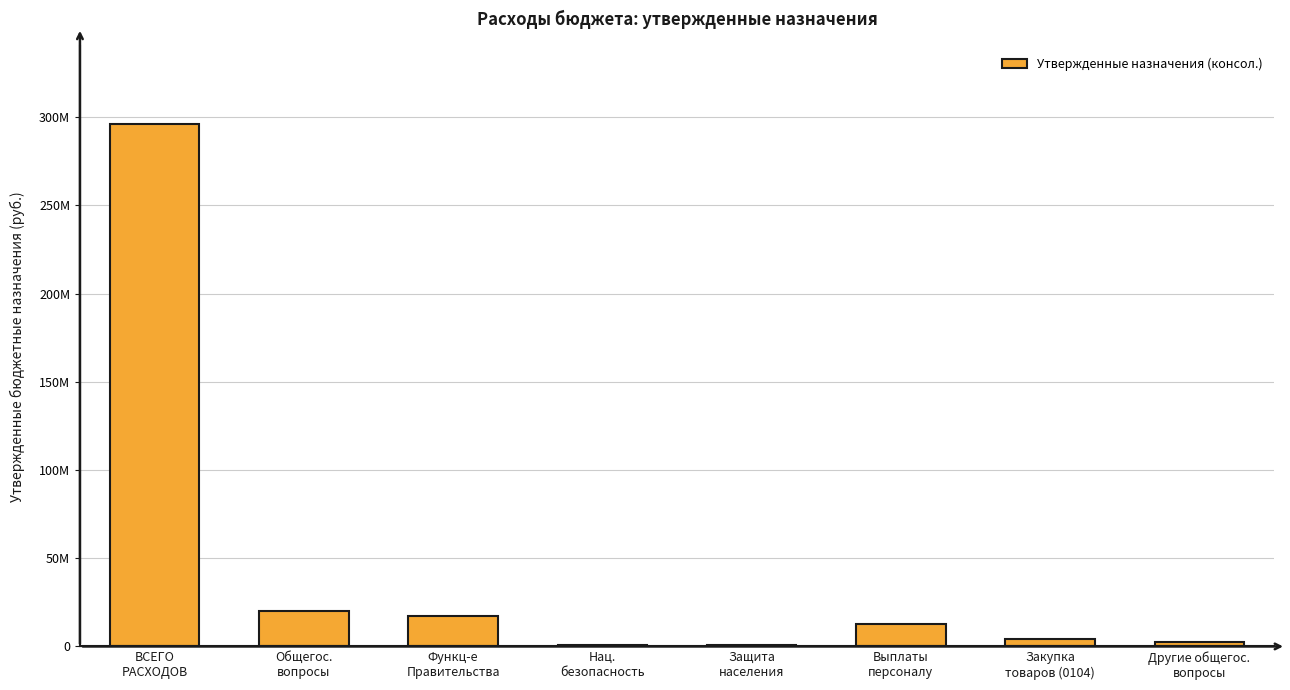

Does the chart contain any negative values?

No